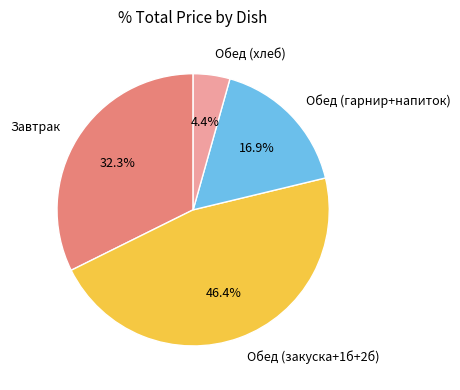

Is Обед (закуска+1б+2б) the majority of the pie?

No